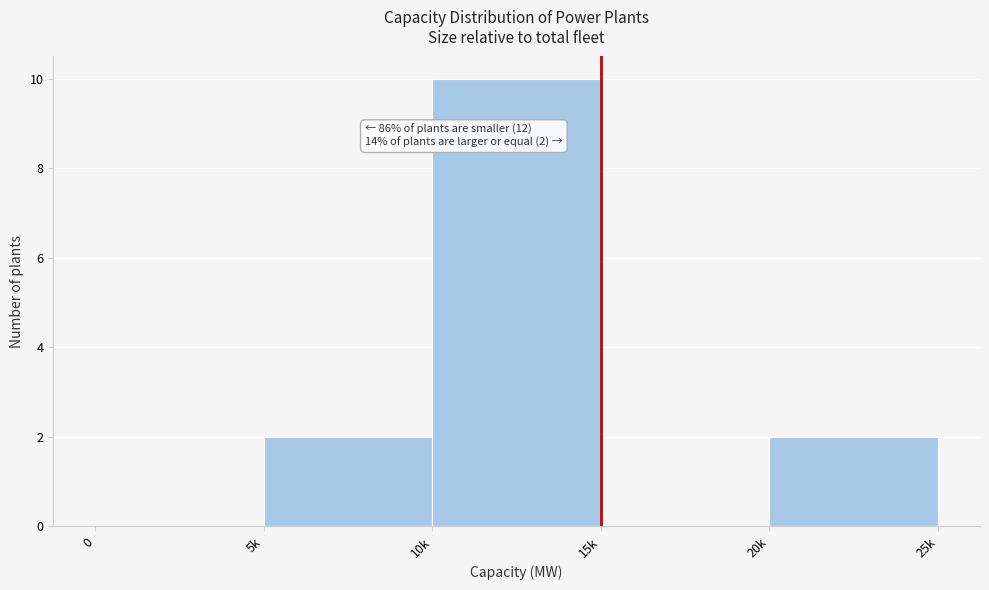

Reading left to right, list all the values displayed in this chart.

0=0	5k=2	10k=10	15k=0	20k=2